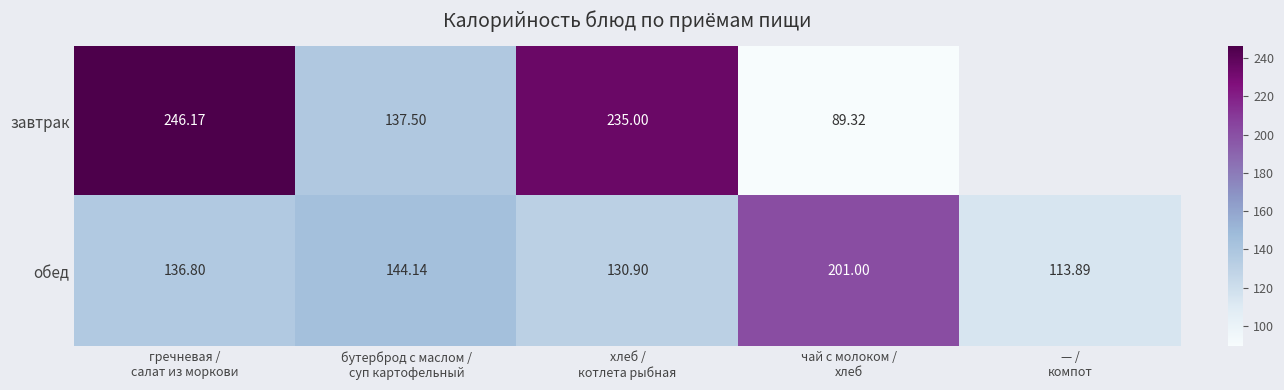

At how many categories does at least one series exceed 110?

5